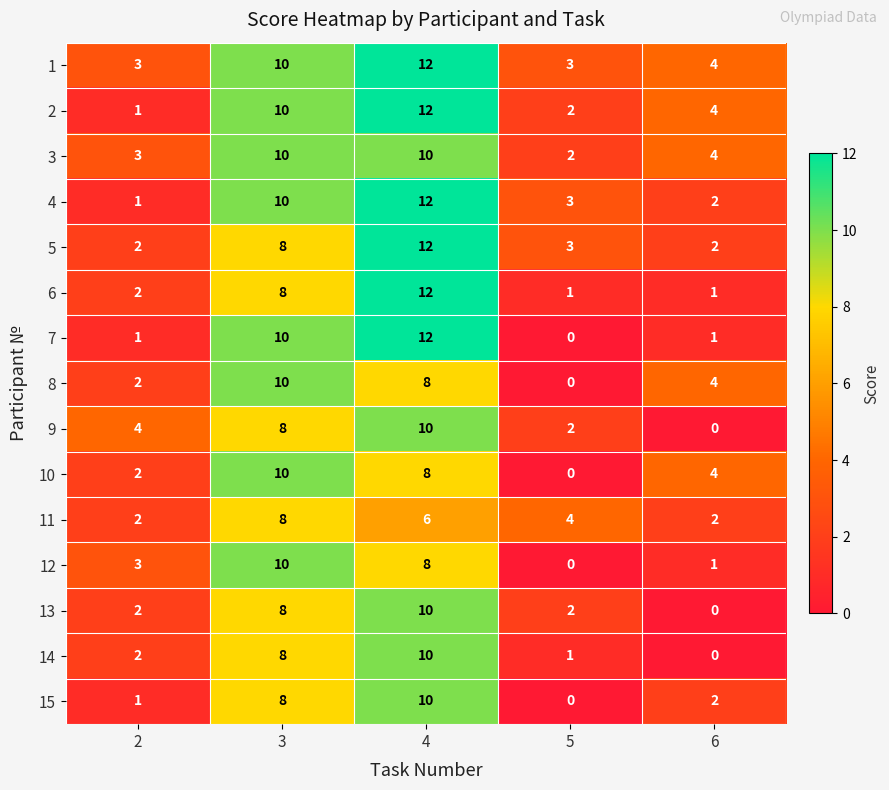

The 4 series shows 0 at 6. True or false?

False